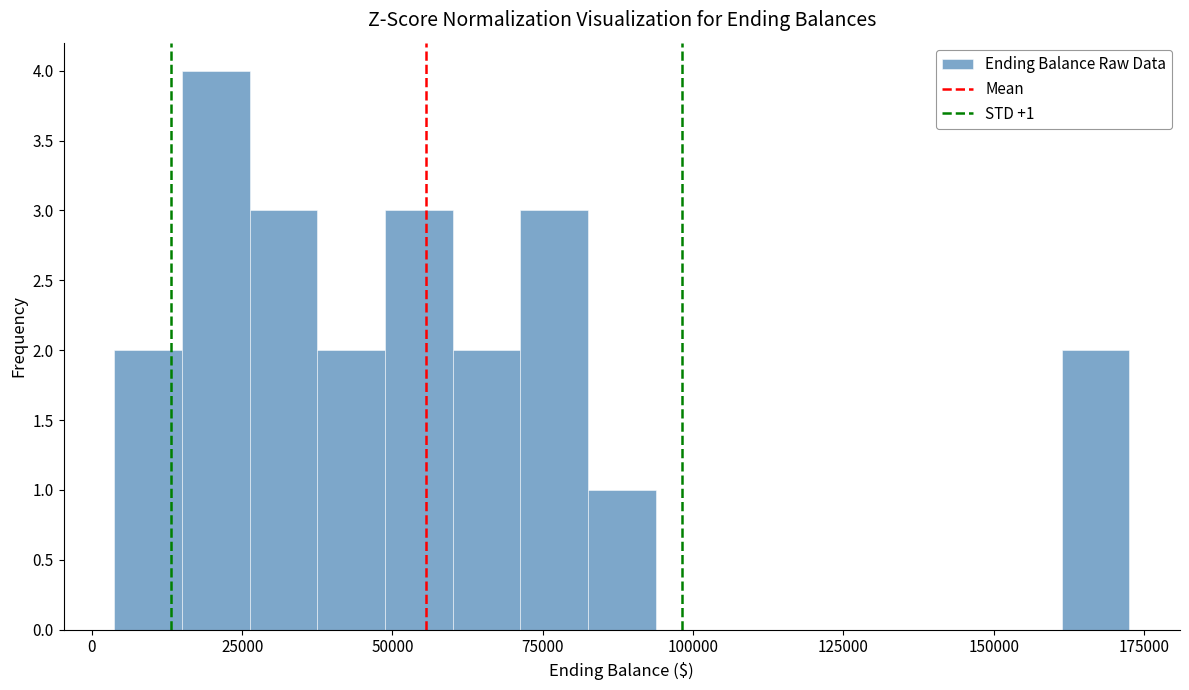

Read against the x-axis, roughly where is the centre of the tallest bar?

20000